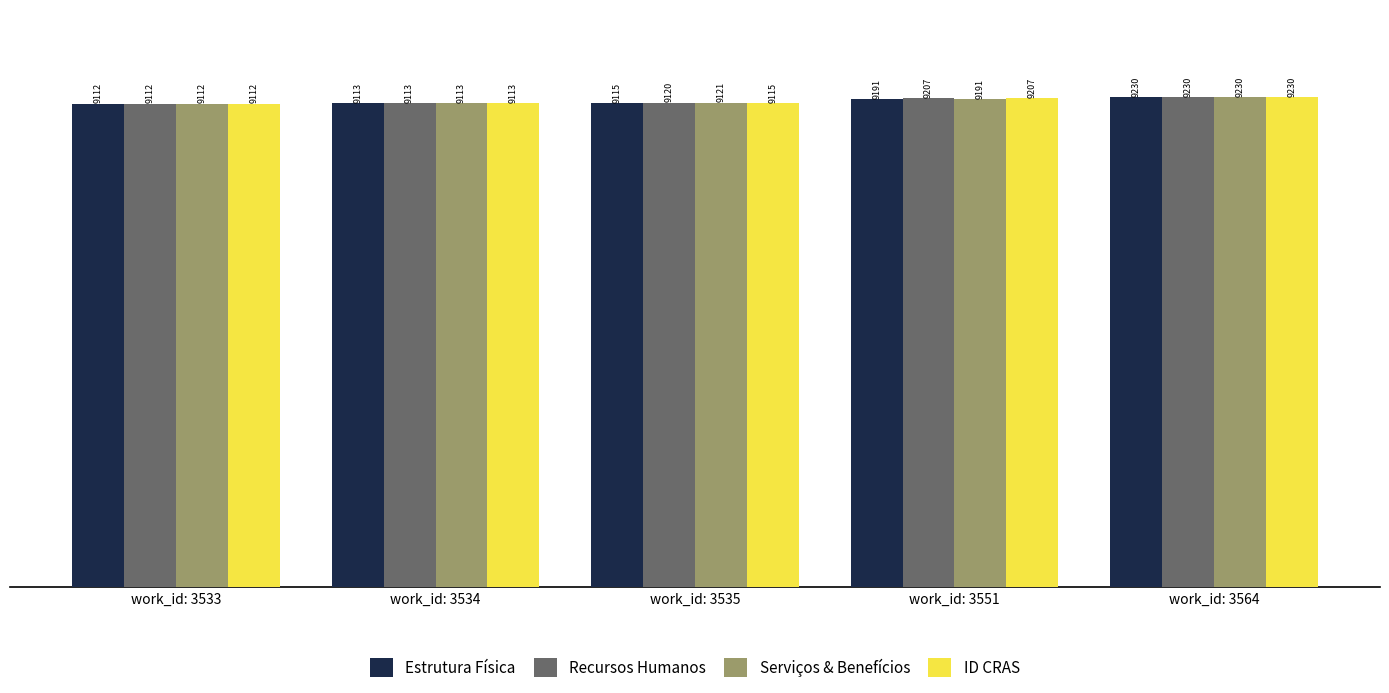

Which series changed the most between work_id: 3535 and work_id: 3551?

ID CRAS